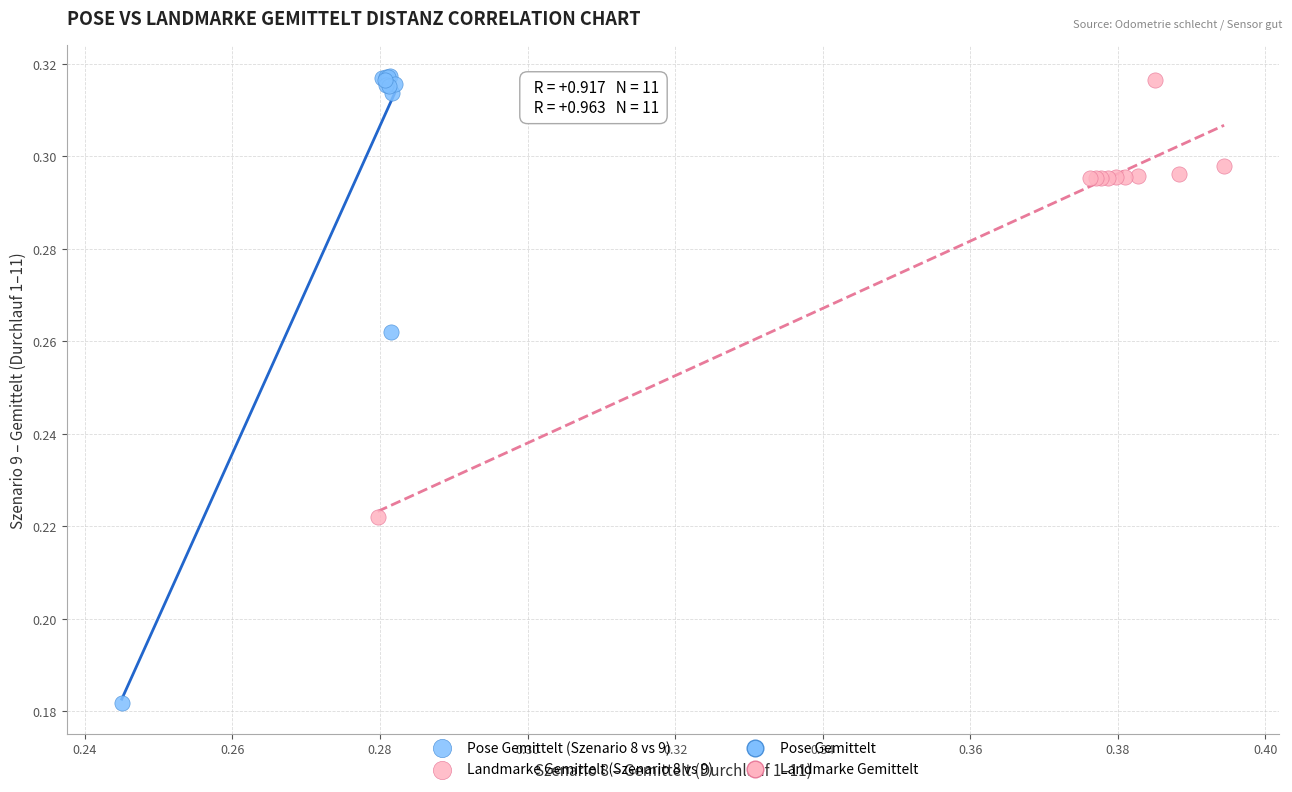

Which series reaches the minimum Y coordinate?

Pose Gemittelt (Szenario 8 vs 9)